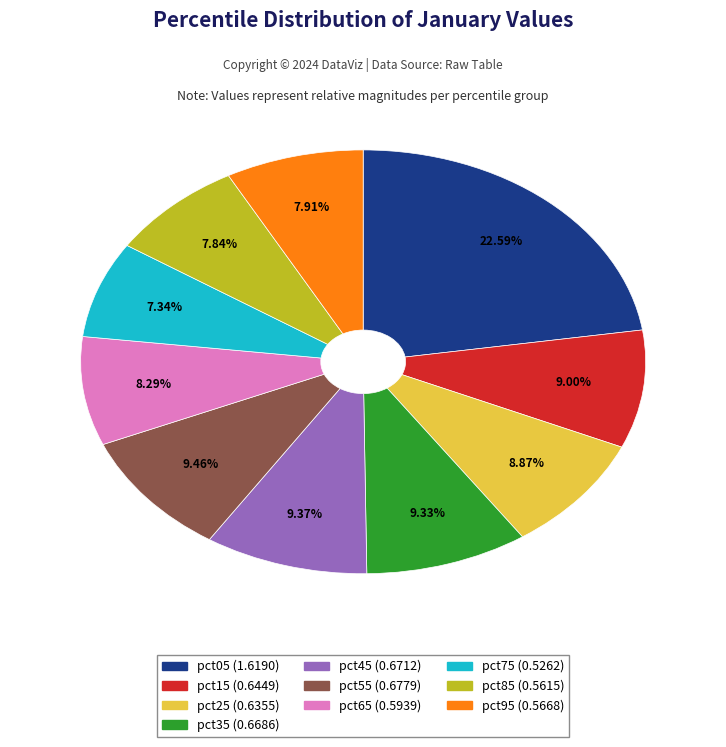

Between pct25 and pct55, which is larger?

pct55